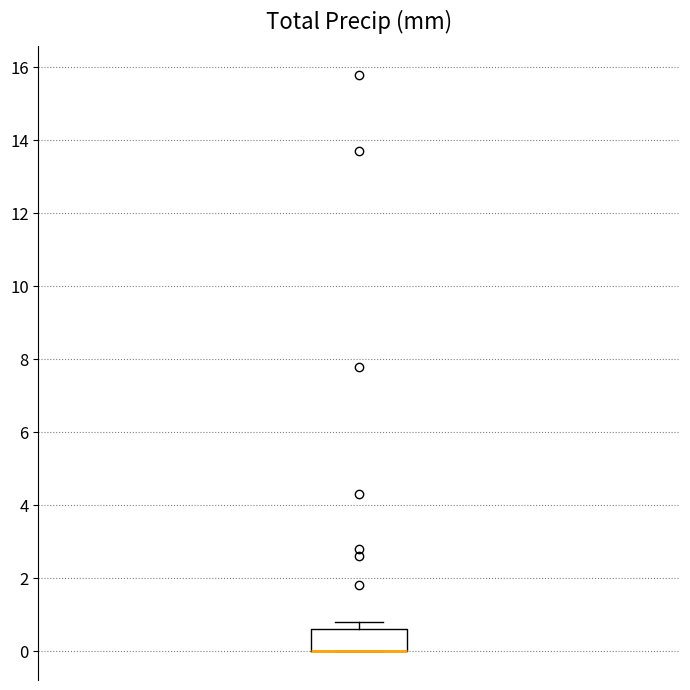

Read this box plot against the y-axis: the position of the median line, the range covered by the box, and the ends of both whiskers. The values are not printed on the chart, so give them approximately, as read against the axis.

median 0.0 (drawn on the box's lower edge), box 0.0 to 0.6, whiskers 0.0 to 0.8